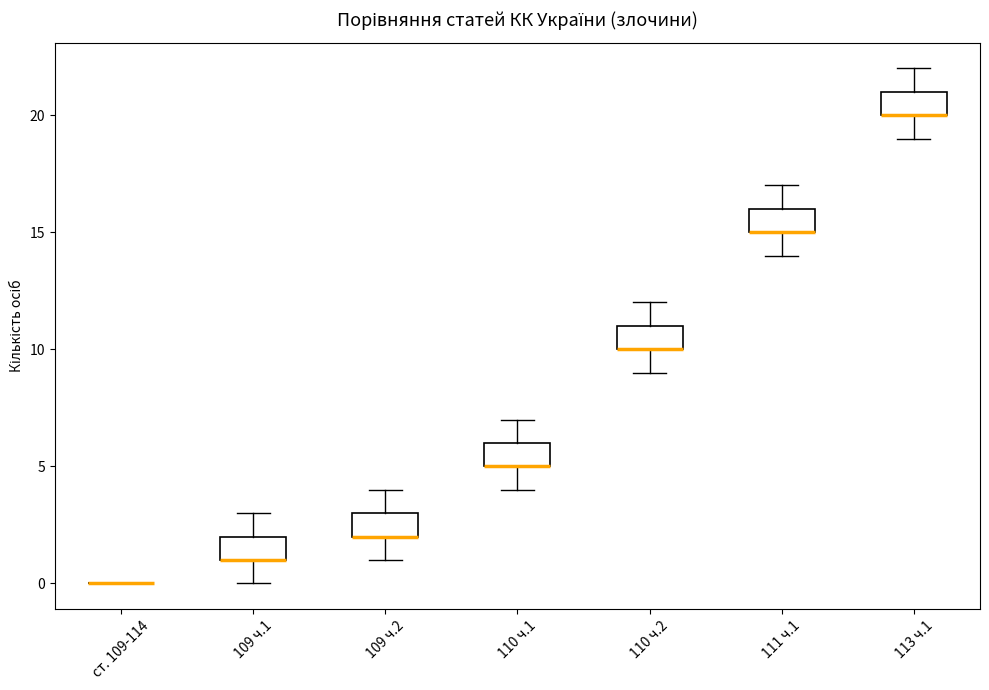

Reading left to right, read every box against the y-axis: the position of its median line, the range the box covers, and the ends of its whiskers. The values are not printed on the chart, so give them approximately, as read against the axis.

ст. 109-114: box collapsed to a line at 0, whiskers 0 to 0
109 ч.1: median 1 (drawn on the box's lower edge), box 1 to 2, whiskers 0 to 3
109 ч.2: median 2 (drawn on the box's lower edge), box 2 to 3, whiskers 1 to 4
110 ч.1: median 5 (drawn on the box's lower edge), box 5 to 6, whiskers 4 to 7
110 ч.2: median 10 (drawn on the box's lower edge), box 10 to 11, whiskers 9 to 12
111 ч.1: median 15 (drawn on the box's lower edge), box 15 to 16, whiskers 14 to 17
113 ч.1: median 20 (drawn on the box's lower edge), box 20 to 21, whiskers 19 to 22